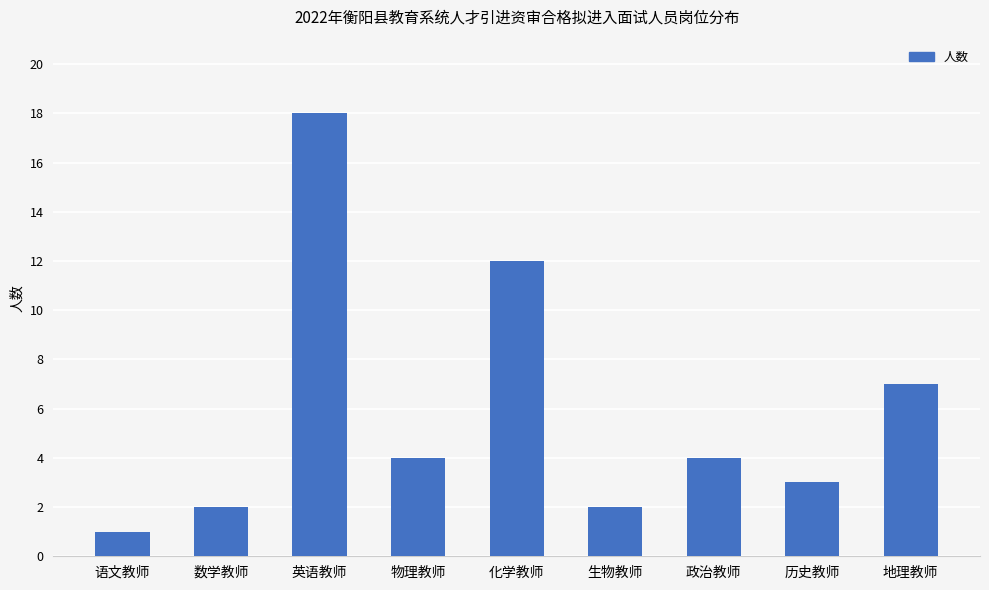

At which label is the value closest to 9?

地理教师